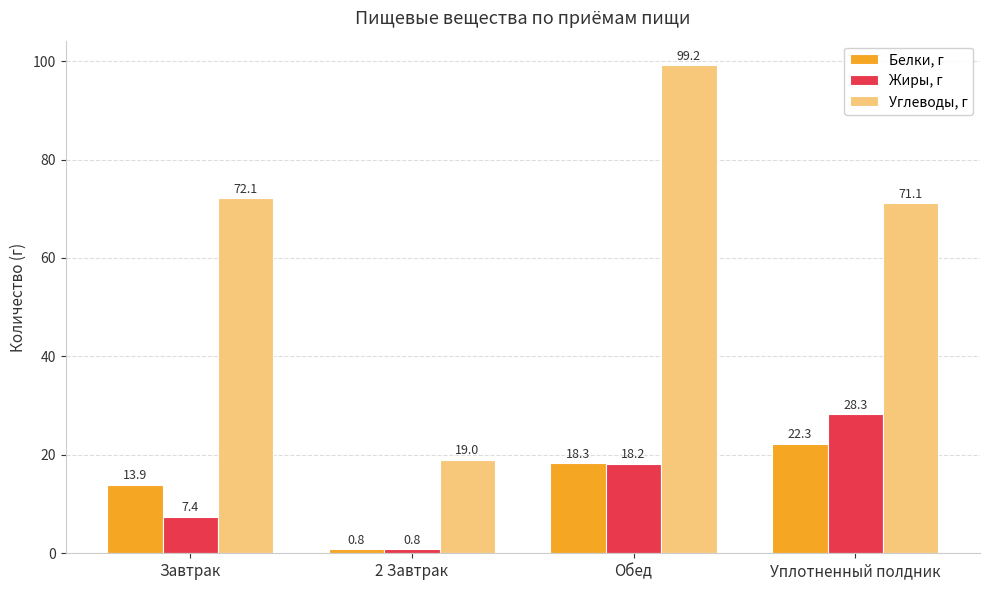

Between Завтрак and 2 Завтрак, which series saw the biggest shift?

Углеводы, г